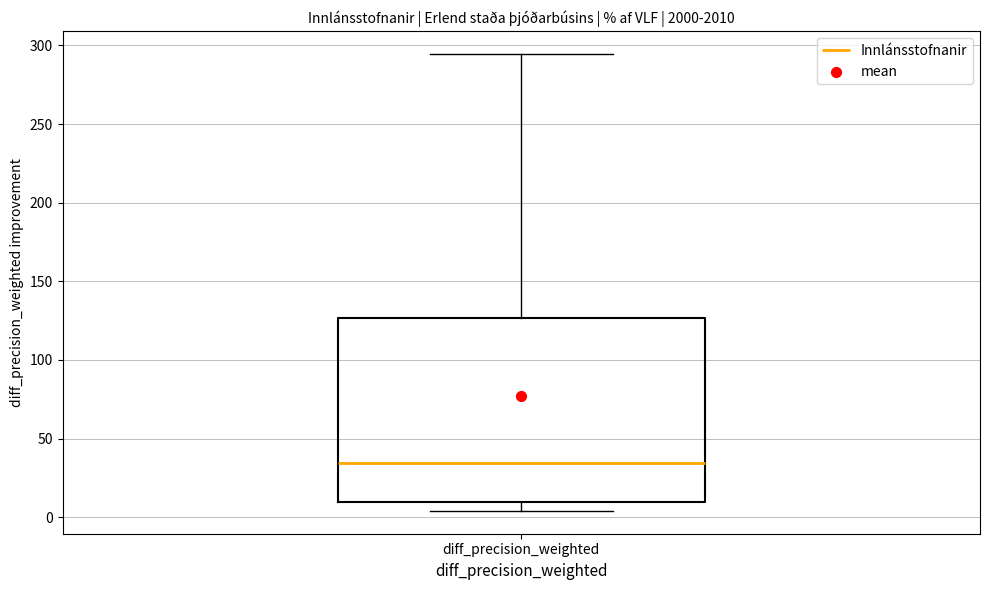

Where does the lower whisker of the box for diff_precision_weighted end on the y-axis? The values are not printed on the chart, so give them approximately, as read against the axis.

5